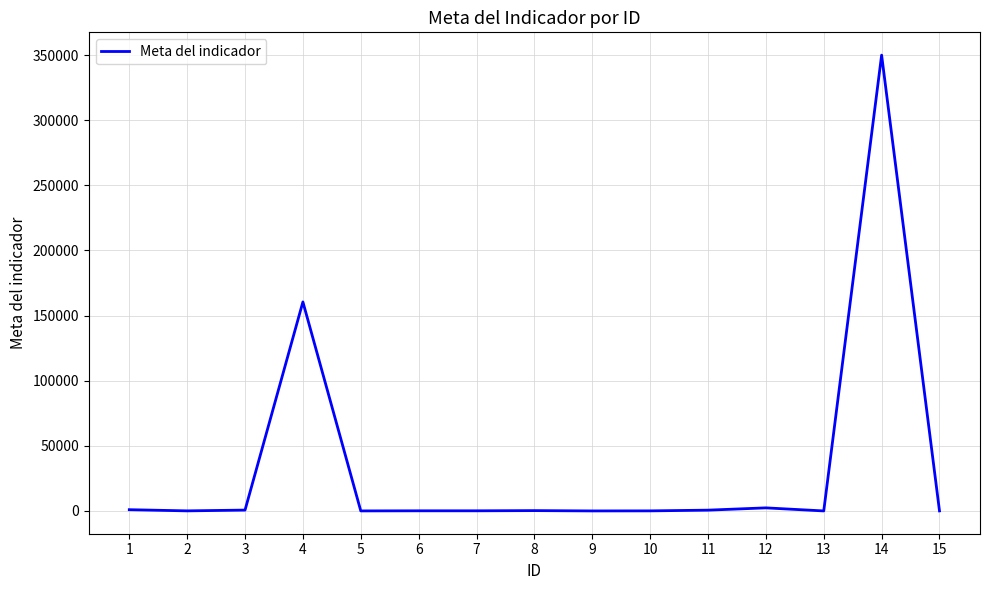

How many lines are shown in the chart?

1